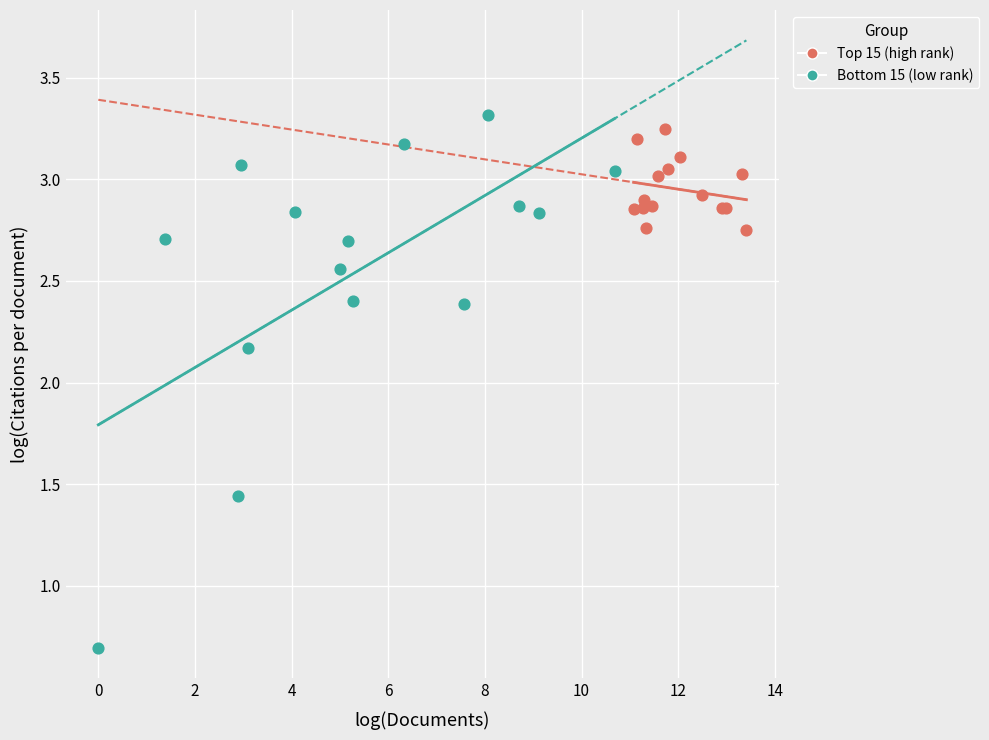

Which series reaches the minimum Y coordinate?

Bottom 15 (low rank)